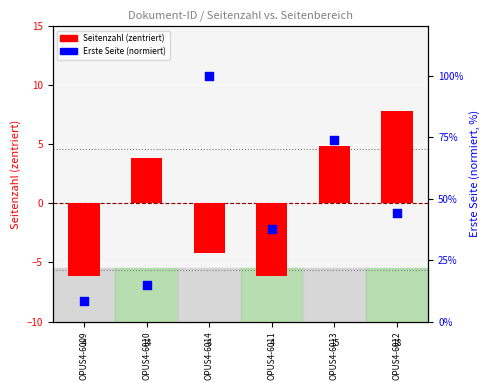

Which series reaches the maximum Y coordinate?

Erste Seite (norm.)